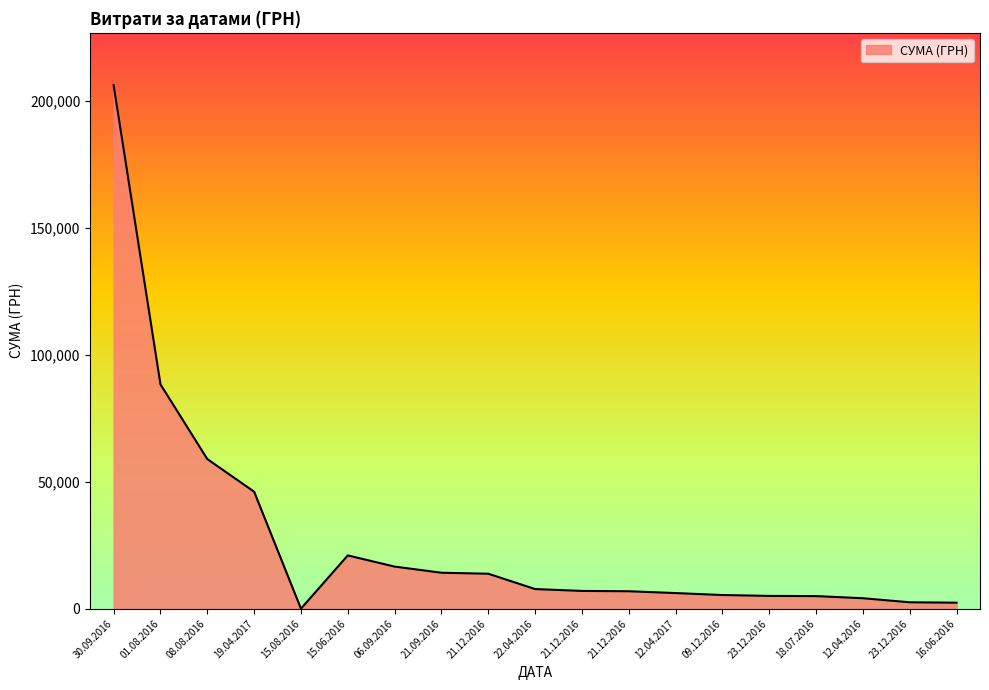

What is the sum of the values at 15.08.2016 and 16.06.2016?

2415.6